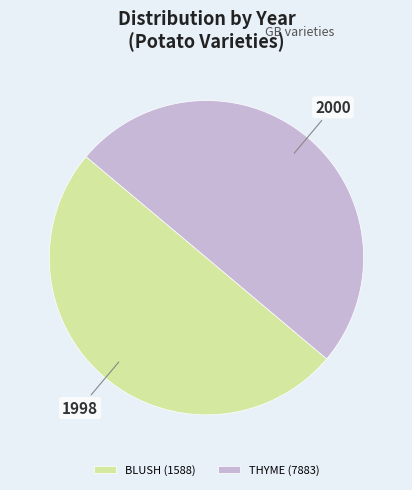

How many segments does this pie chart have?

2